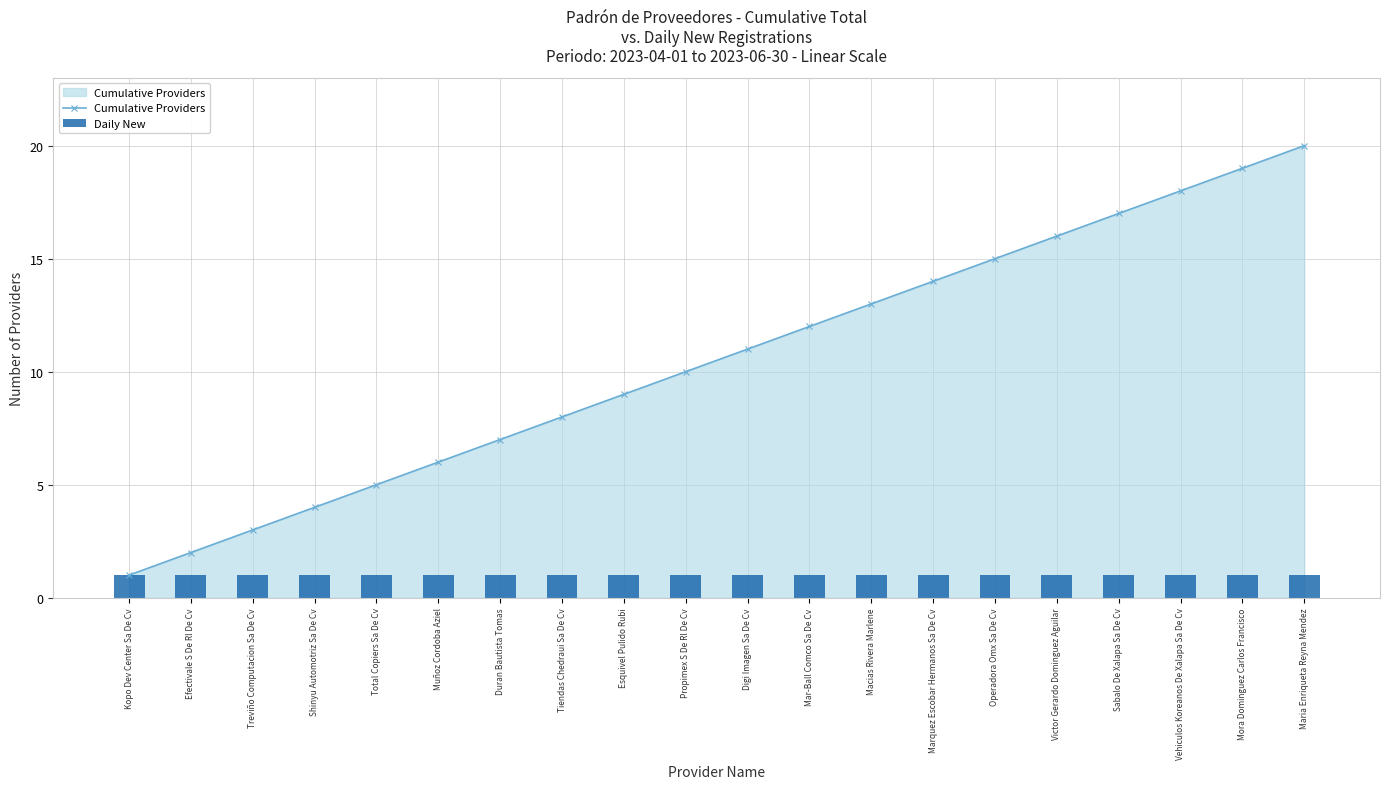

Does the chart contain any negative values?

No